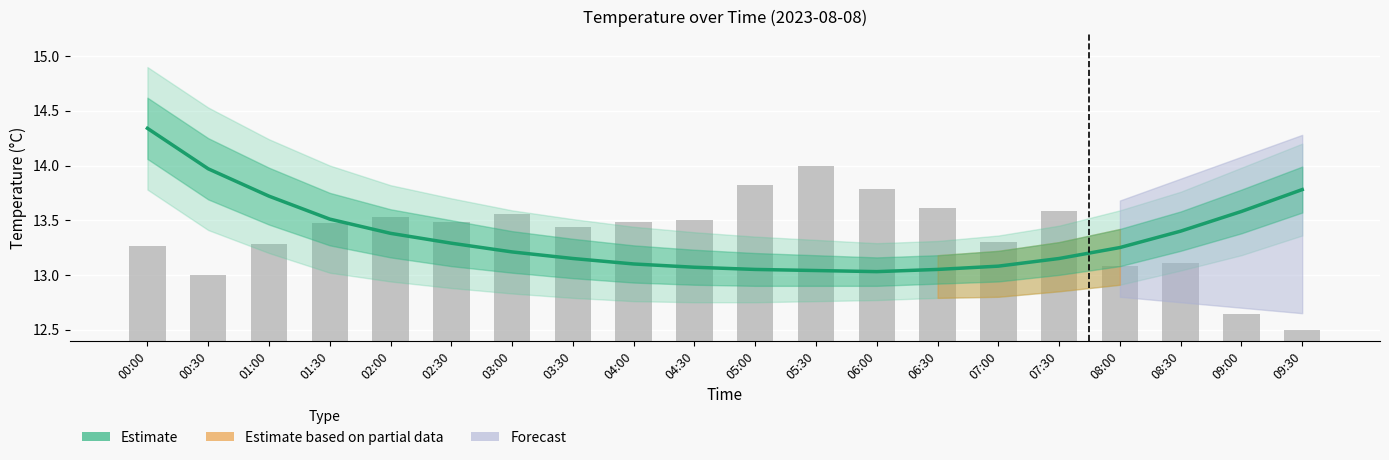

What is the label of the 9th bar from the left?

04:00